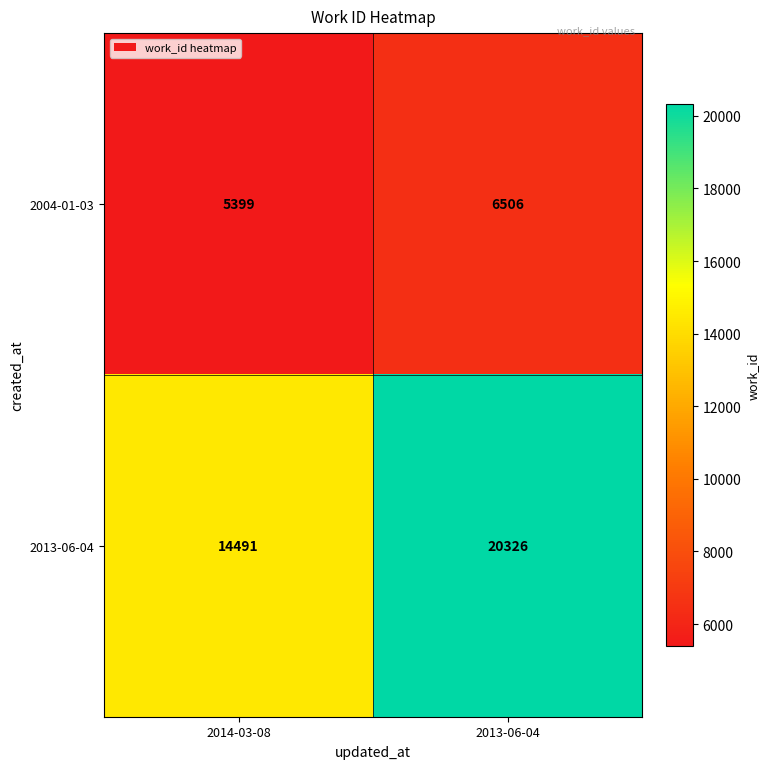

At which label does 2013-06-04 reach its minimum?

2014-03-08